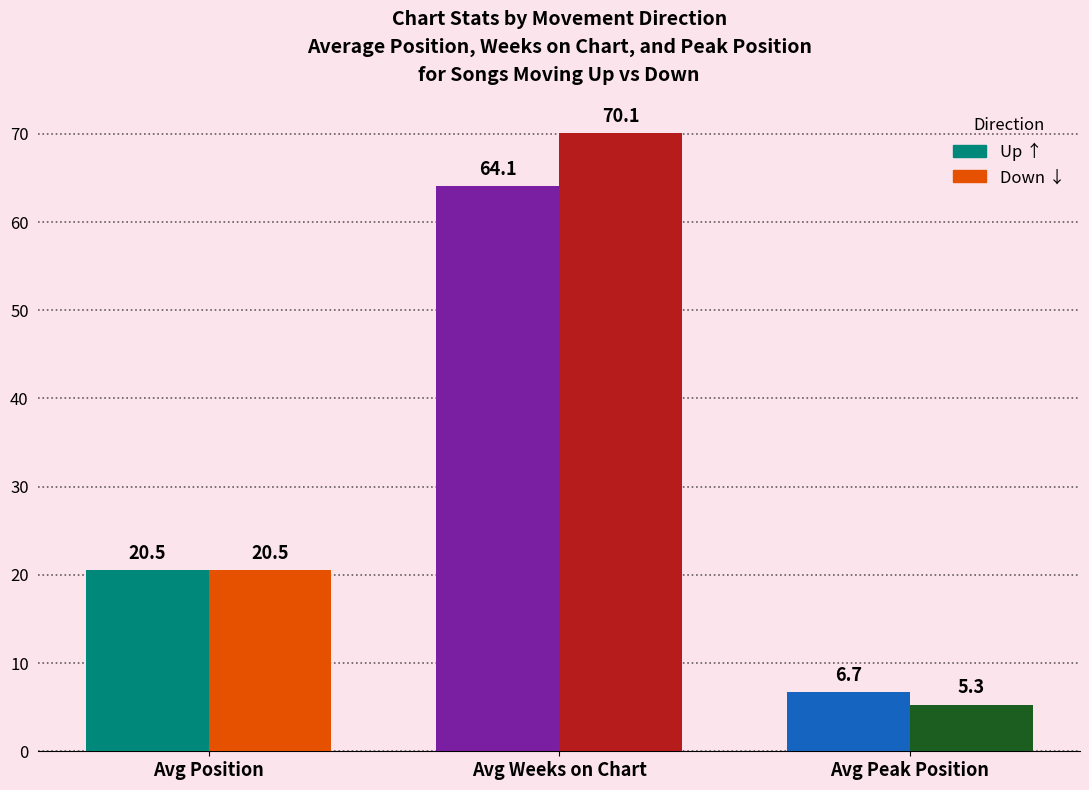

What is the difference between the highest and lowest values at Avg Weeks on Chart?

6.0